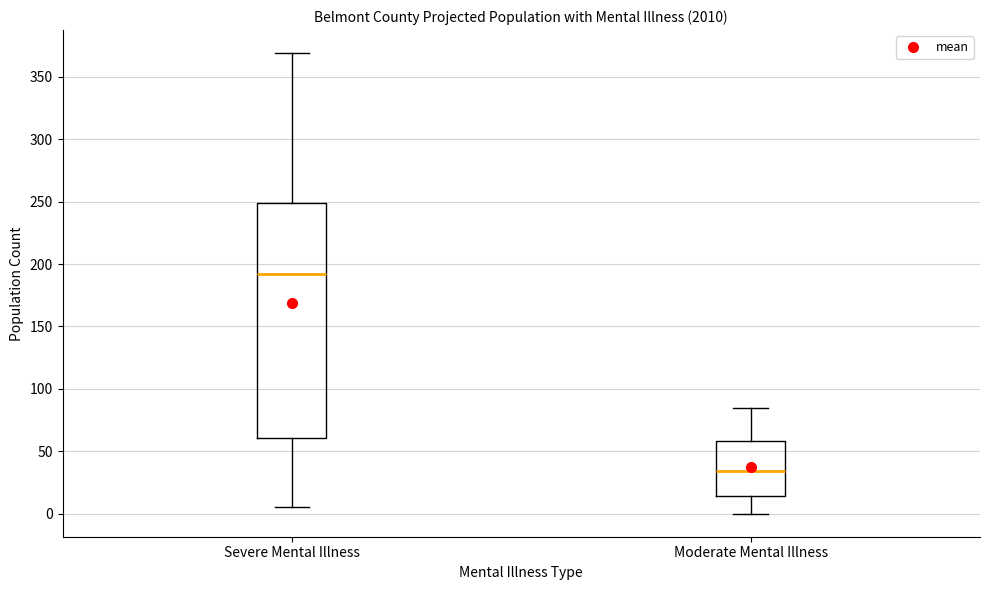

Reading left to right, read every box against the y-axis: the position of its median line, the range the box covers, and the ends of its whiskers. The values are not printed on the chart, so give them approximately, as read against the axis.

Severe Mental Illness: median 190, box 60 to 250, whiskers 5 to 370
Moderate Mental Illness: median 35, box 15 to 60, whiskers 0 to 85